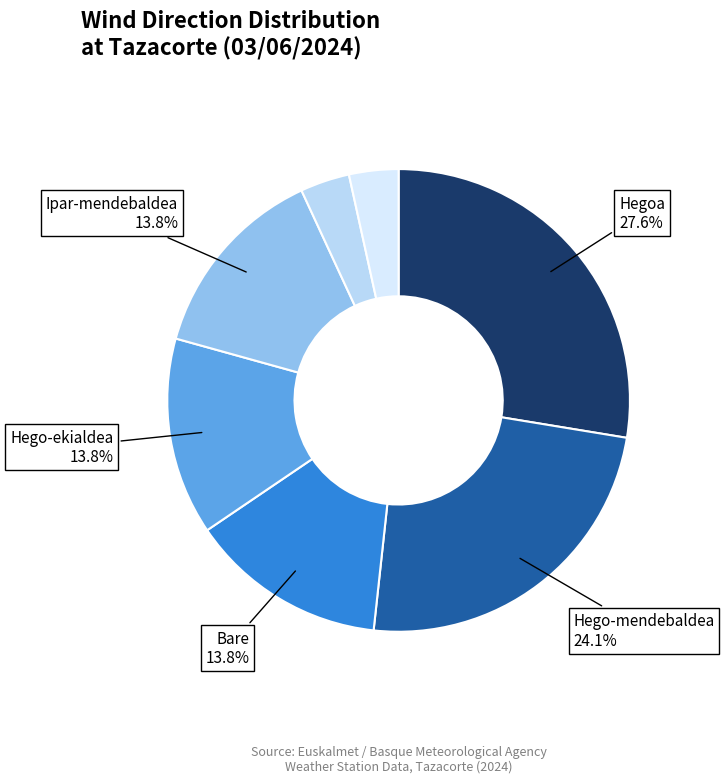

Count the number of slices in the pie.

7